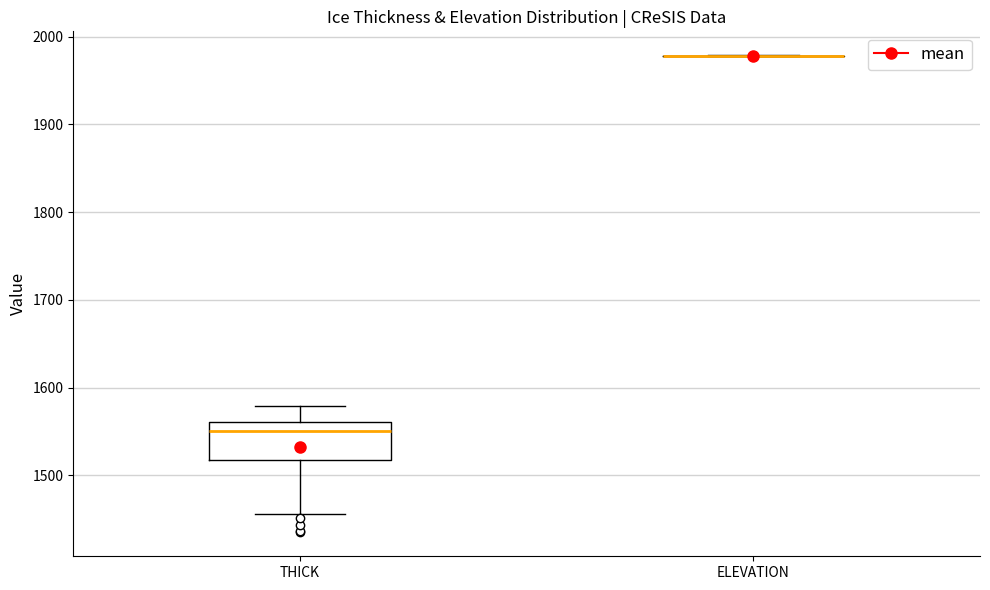

Comparing the boxes themselves (not the whiskers), which one is the tallest?

THICK